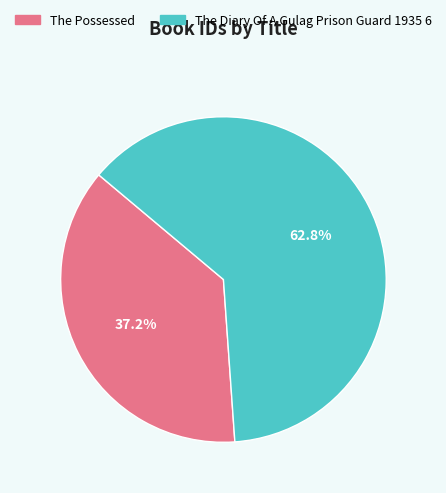

Rank the categories by value from lowest to highest.

The Possessed, The Diary Of A Gulag Prison Guard 1935 6